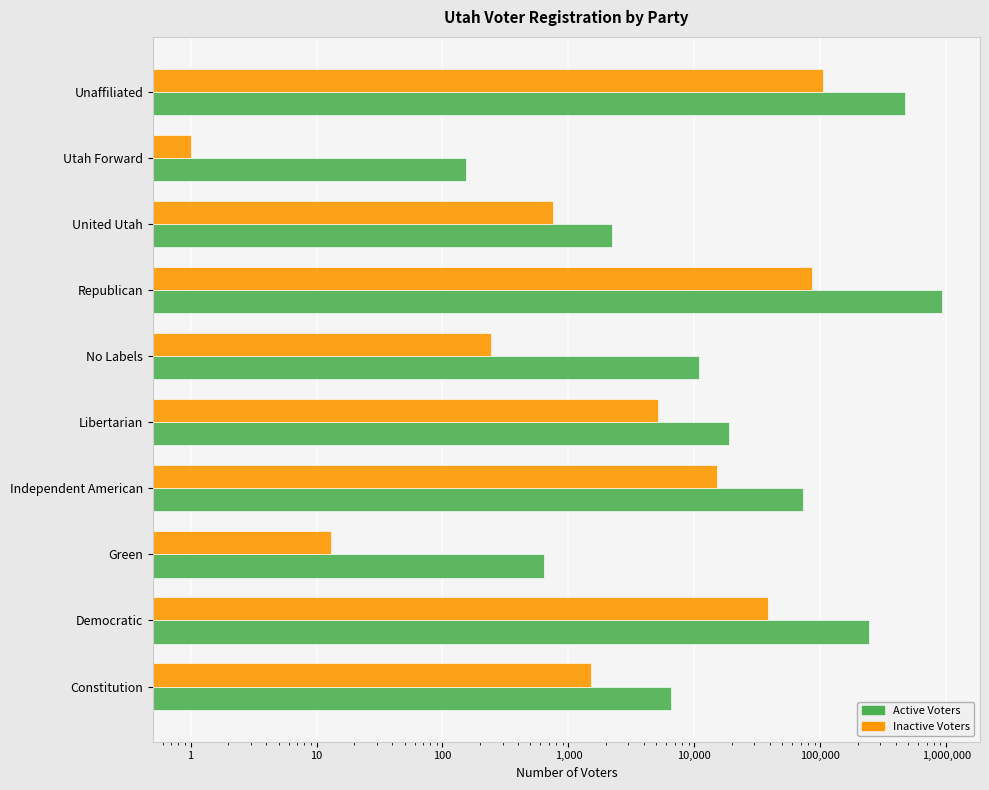

What is the highest value of the Inactive Voters series?

105711